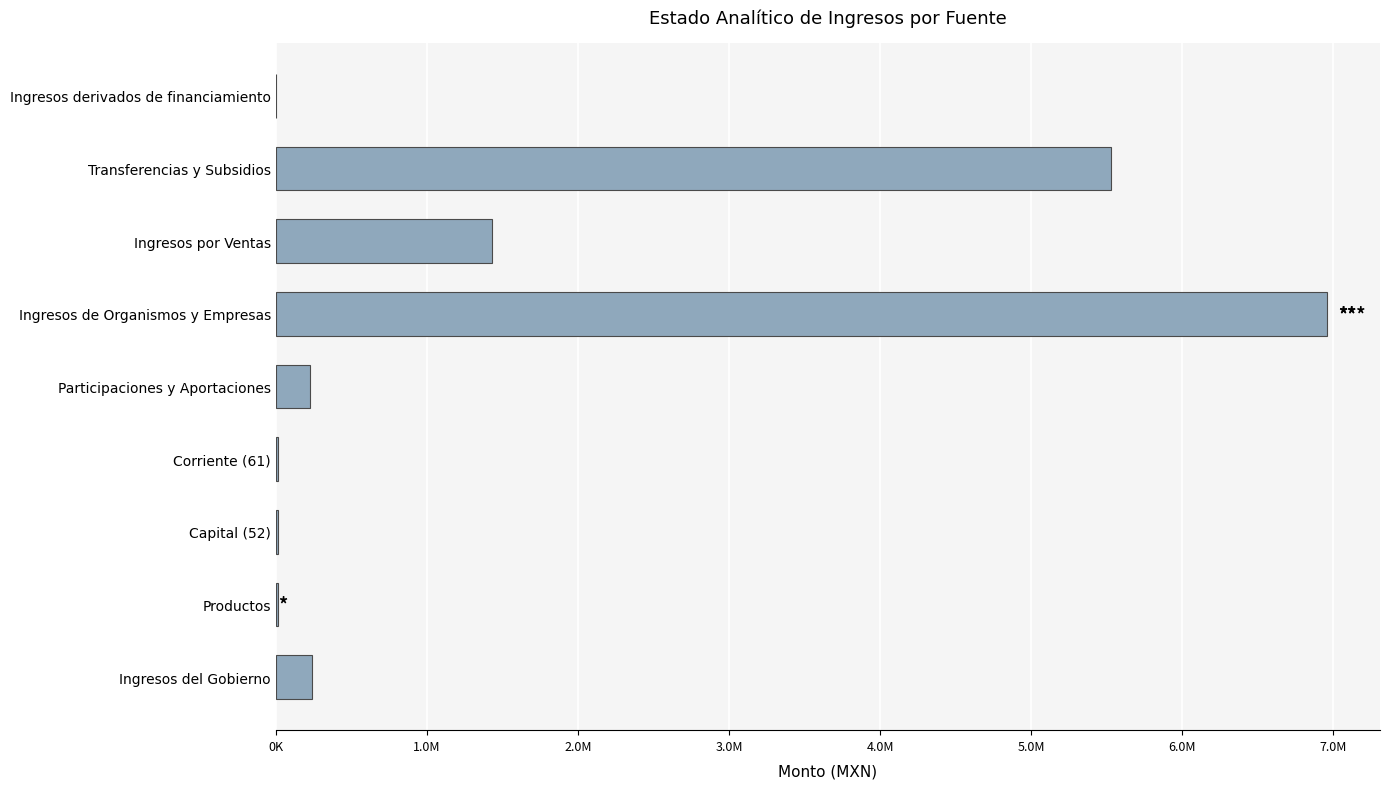

What is the difference between the maximum and second lowest values?

6949550.4